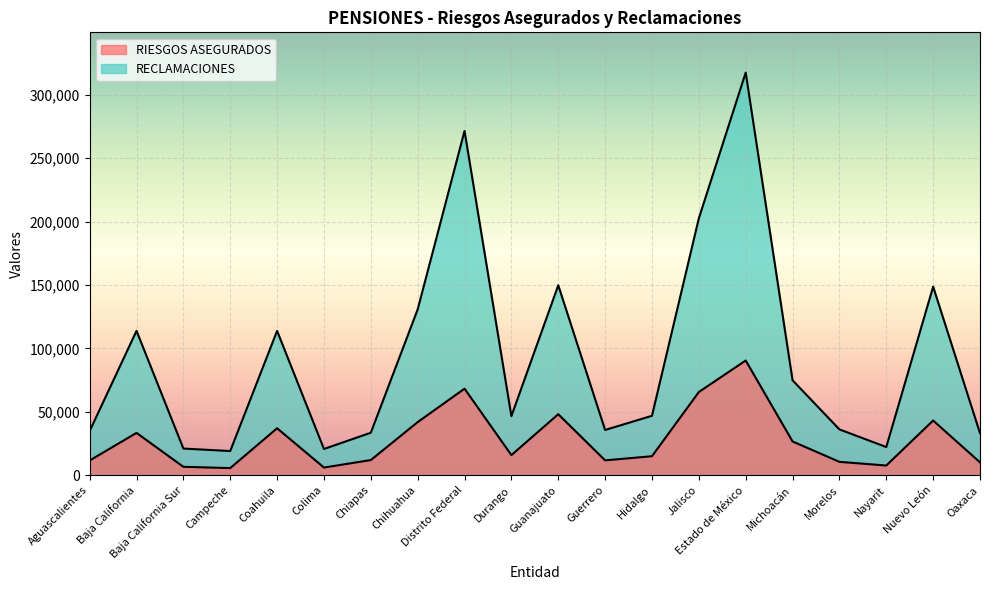

The RECLAMACIONES series shows 32583 at Durango. True or false?

False